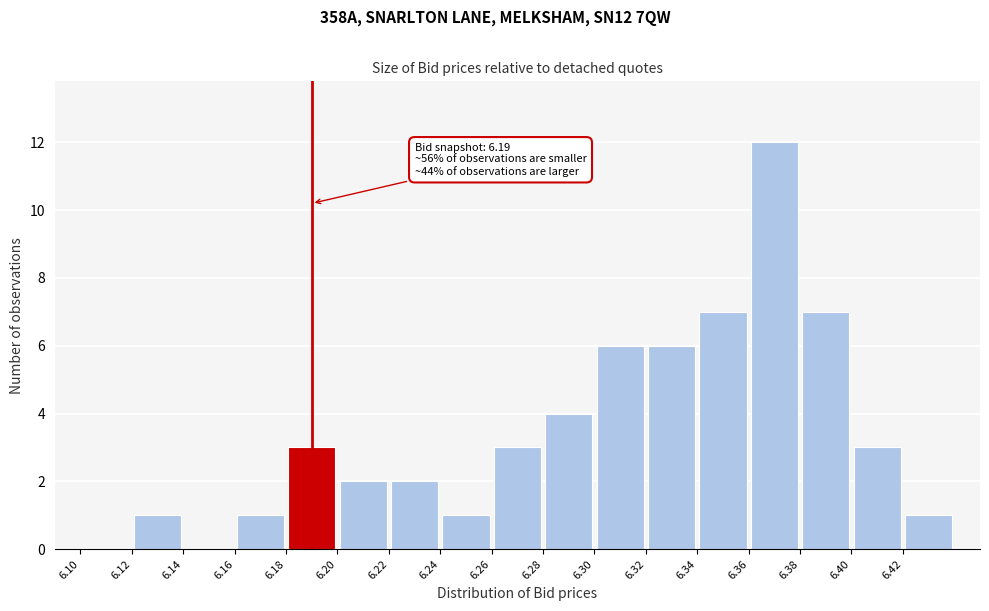

Which range on the x-axis has the tallest bar?

6.36 to 6.38